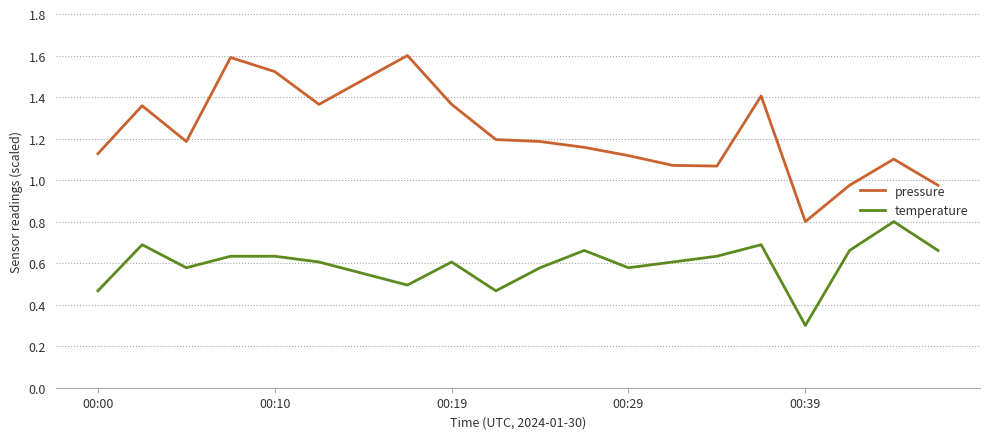

Which series has the widest spread of values?

pressure